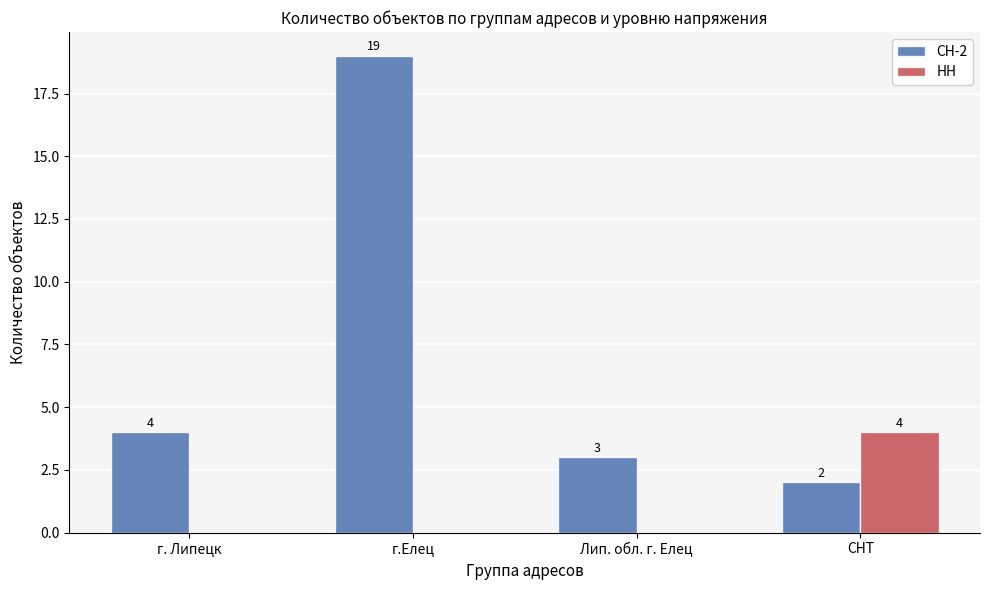

Reading left to right, transcribe all the data shown in this chart.

СН-2: 4	19	3	2
НН: 0	0	0	4